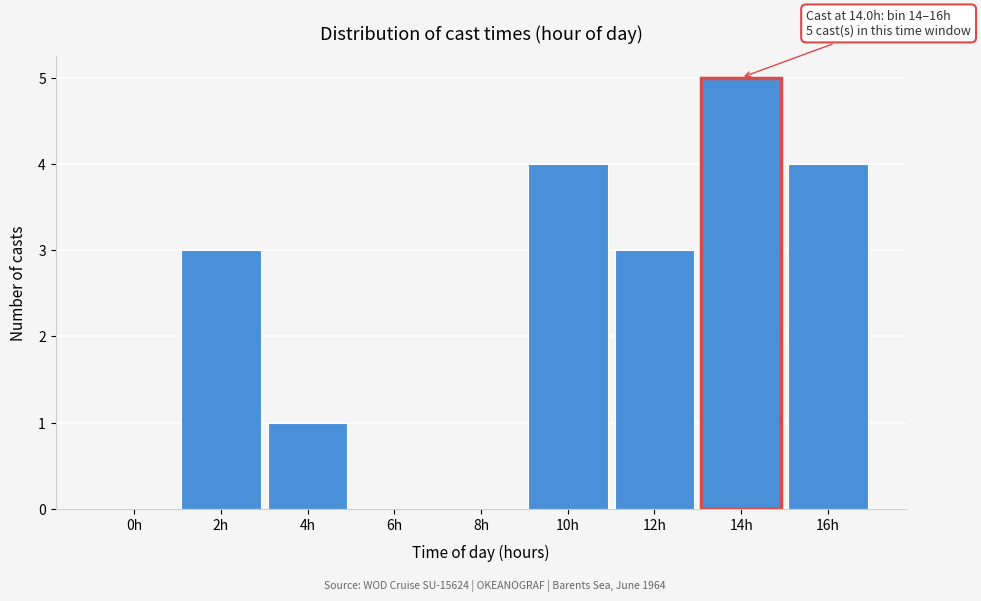

Reading left to right, transcribe all the data shown in this chart.

0h=0	2h=3	4h=1	6h=0	8h=0	10h=4	12h=3	14h=5	16h=4